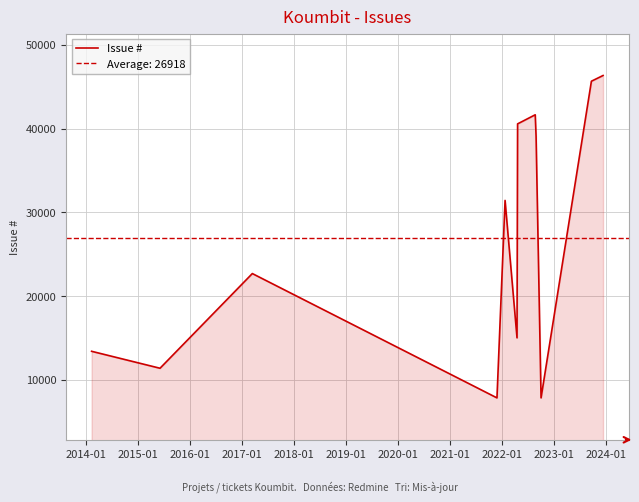

What is the label of the 1st point from the right?

2024-01